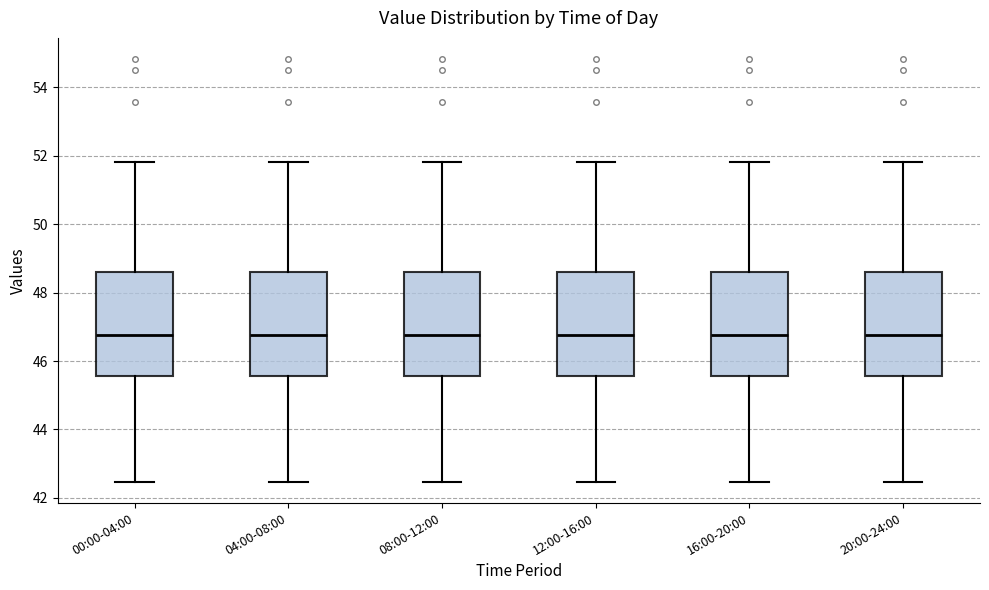

Where does the median line of the box for 00:00-04:00 sit on the y-axis? The values are not printed on the chart, so give them approximately, as read against the axis.

46.8